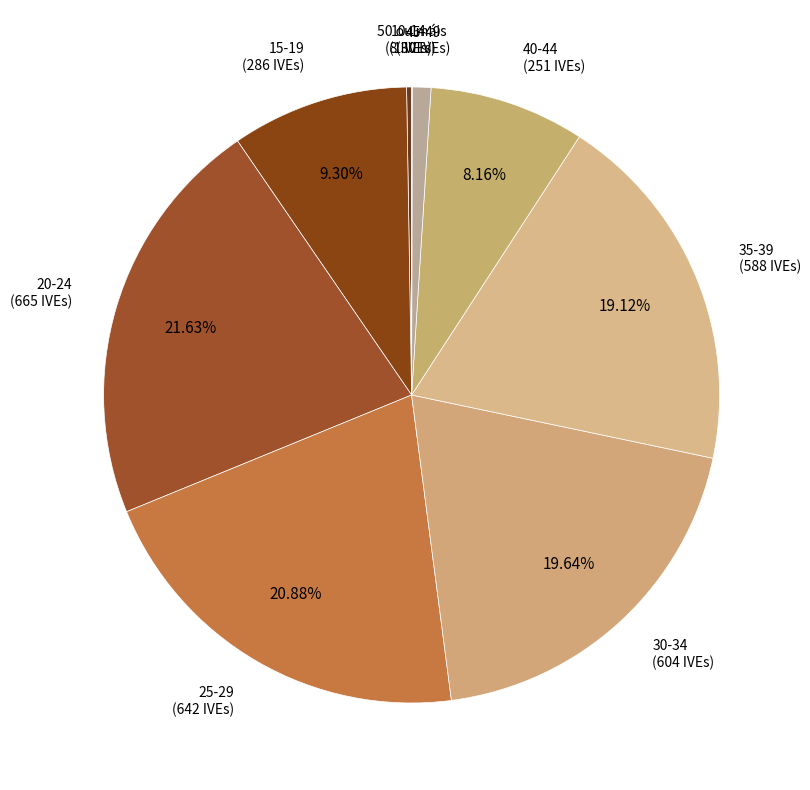

Rank the categories by value from highest to lowest.

20-24, 25-29, 30-34, 35-39, 15-19, 40-44, 45-49, 10-14, 50 ou máis